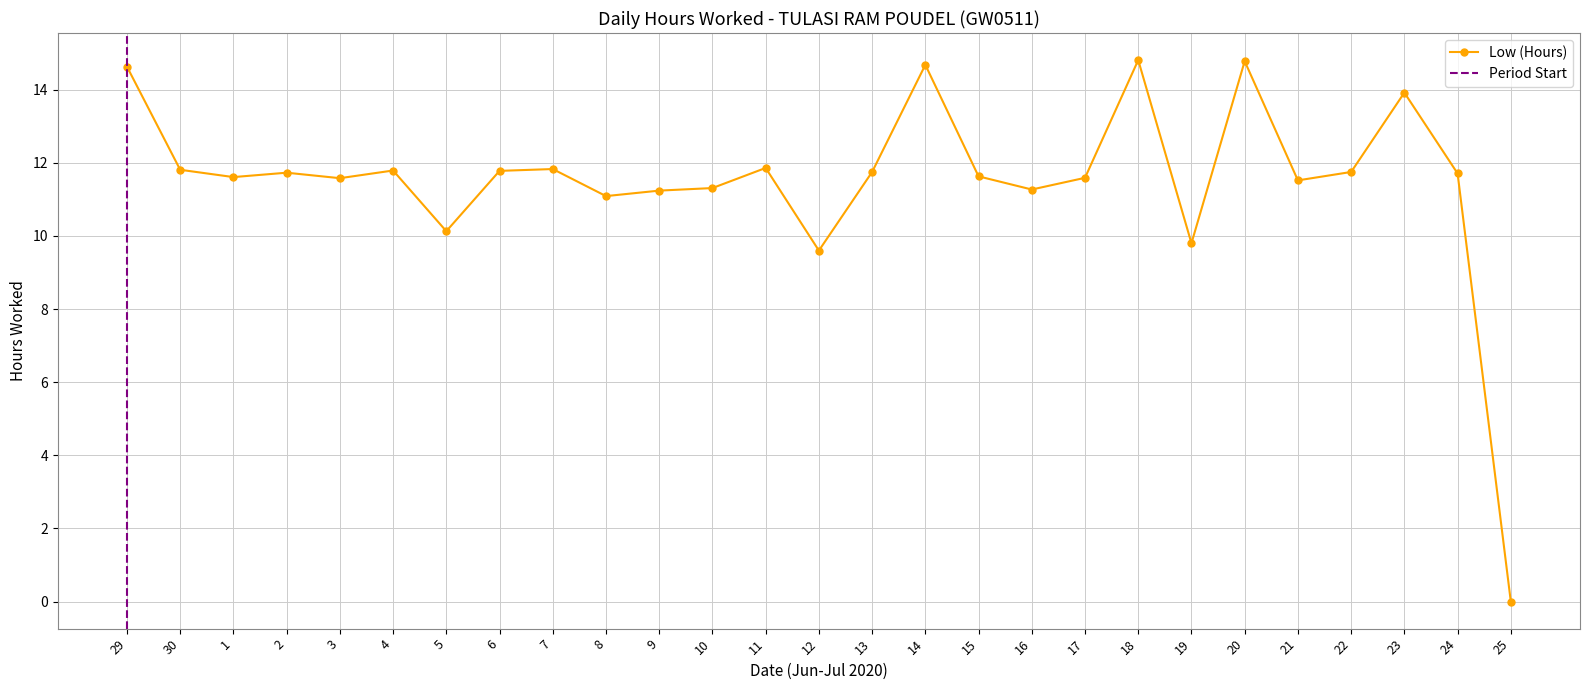

At which category does the chart reach its minimum across all series?

25